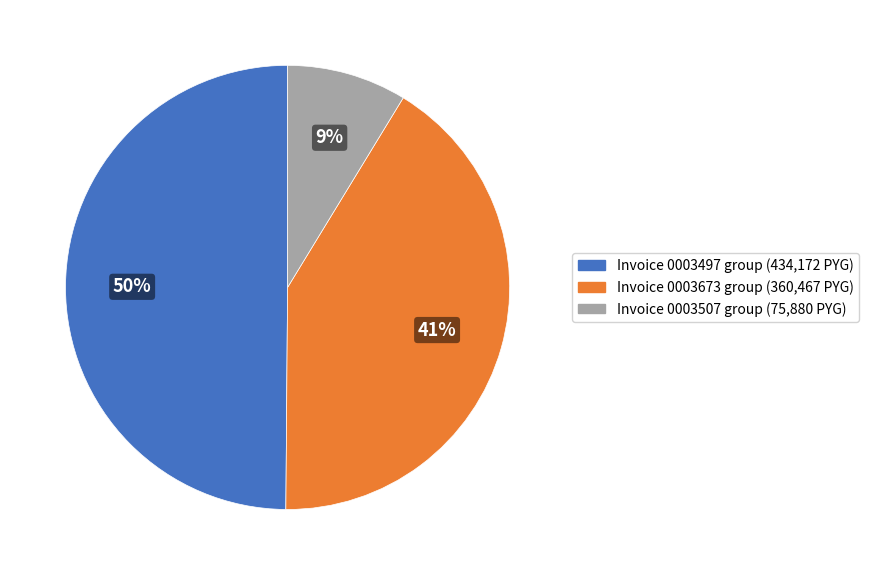

To the nearest percent, what is the difference between the largest and smallest slice percentages?

41%